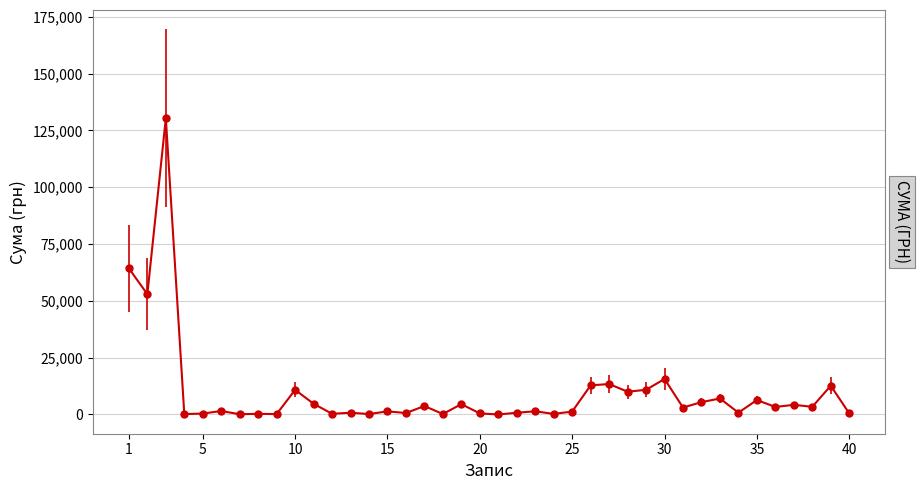

What is the maximum value shown in the chart?

130379.7